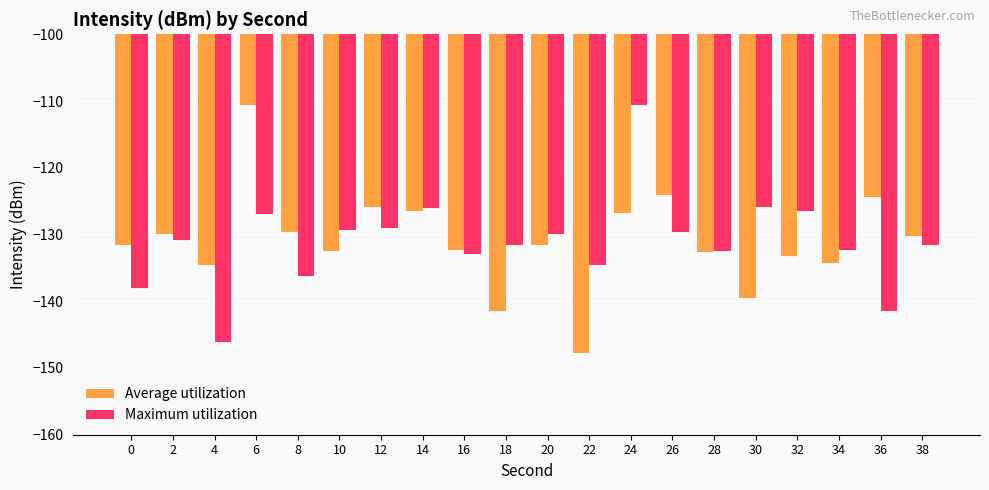

How many bars are there in total?

40